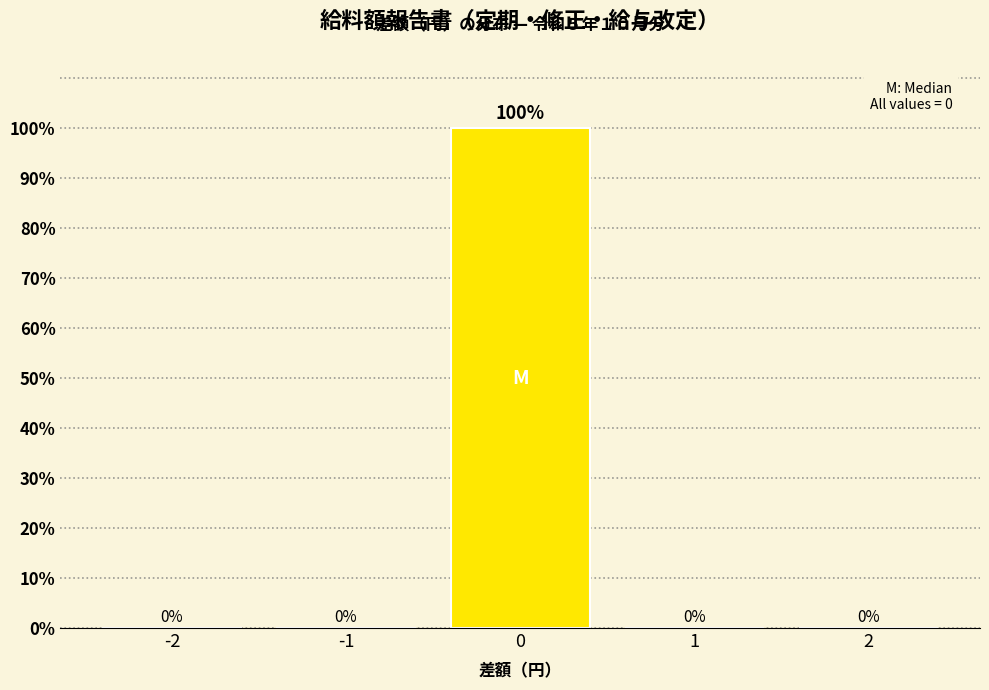

Reading left to right, extract all data points from this chart.

-2=0	-1=0	0=100	1=0	2=0